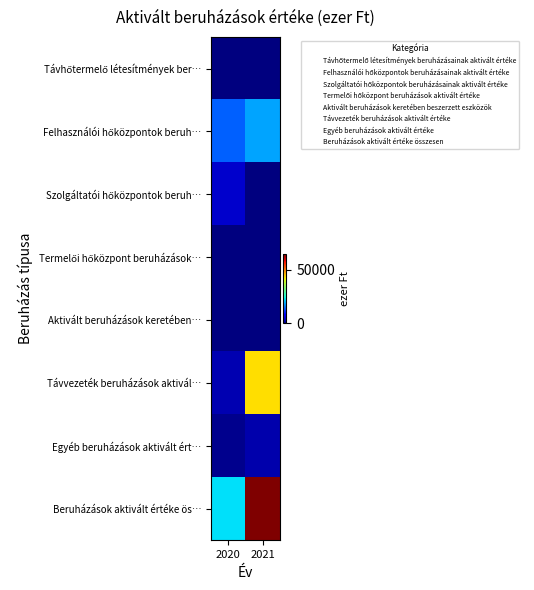

Count the number of categories in the chart.

2